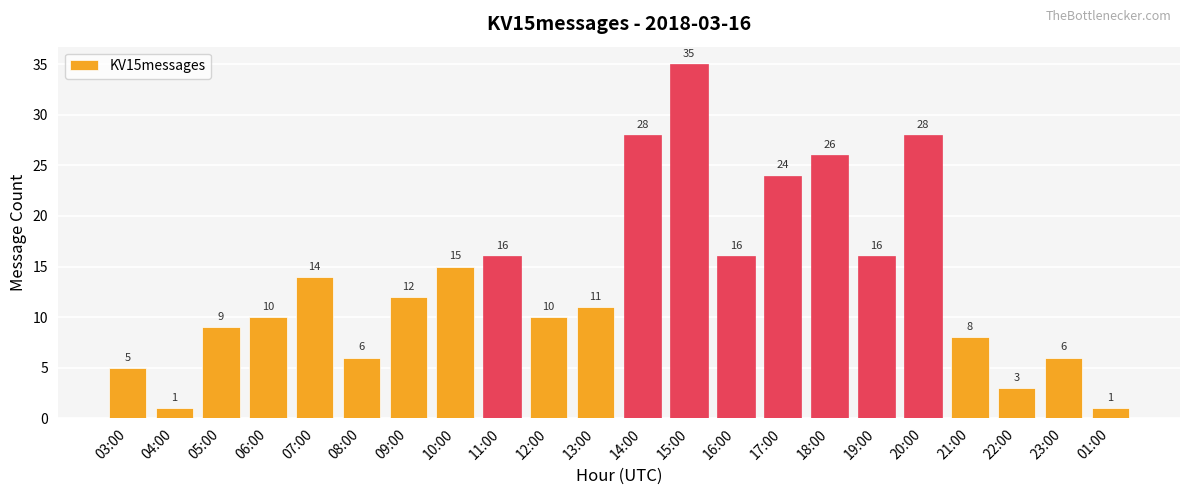

What is the sum of the values at 13:00 and 17:00?

35